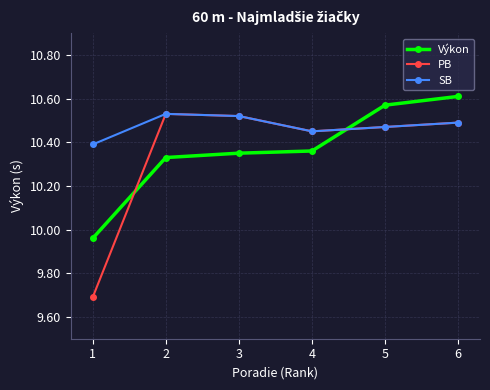

How many interior local valleys does the PB series have?

1